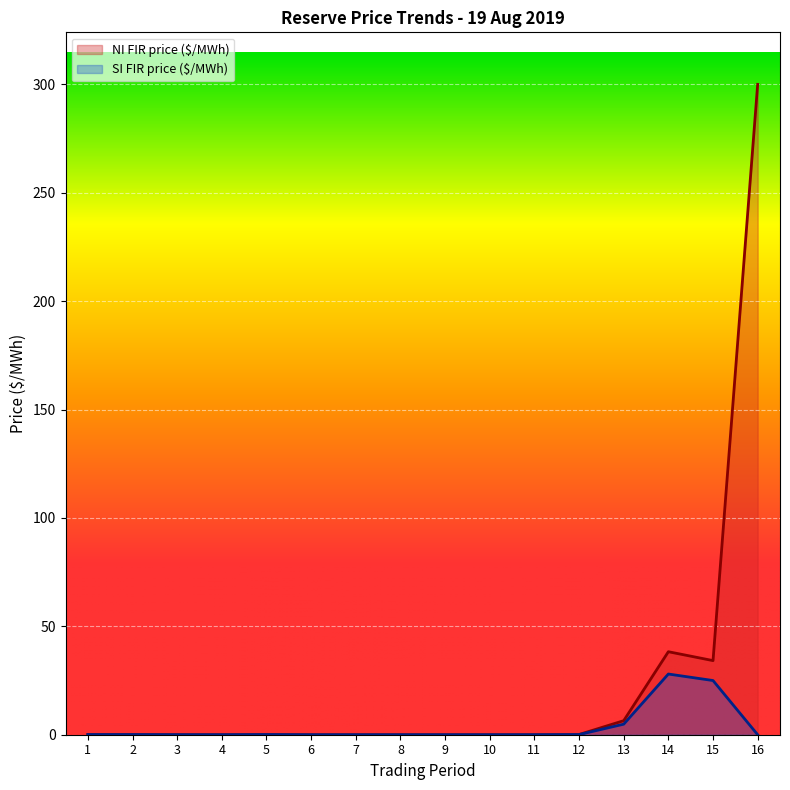

True or false: SI FIR price ($/MWh) and NI FIR price ($/MWh) intersect in this chart.

False